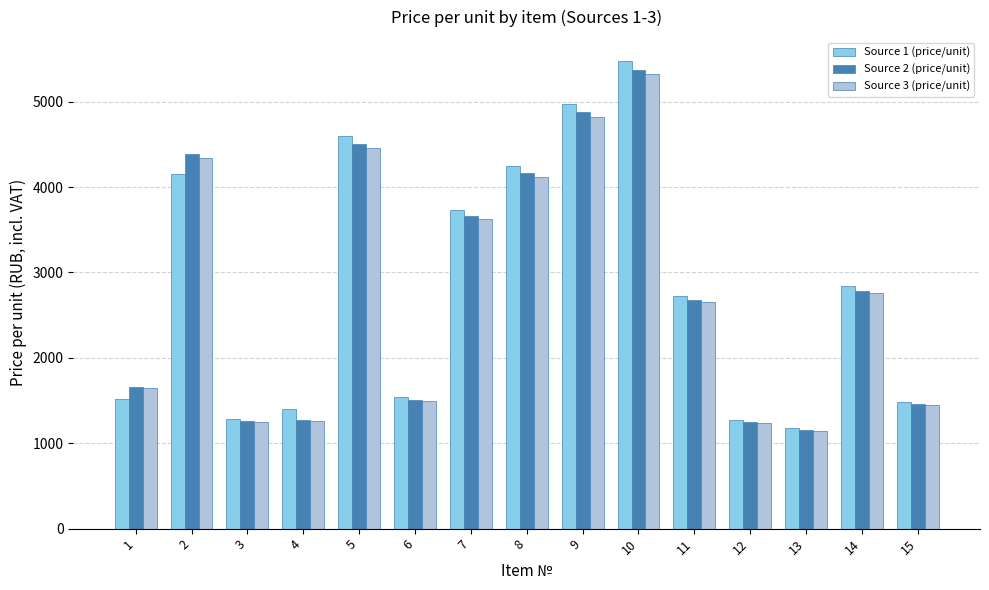

What is the maximum value for Source 3 (price/unit)?

5321